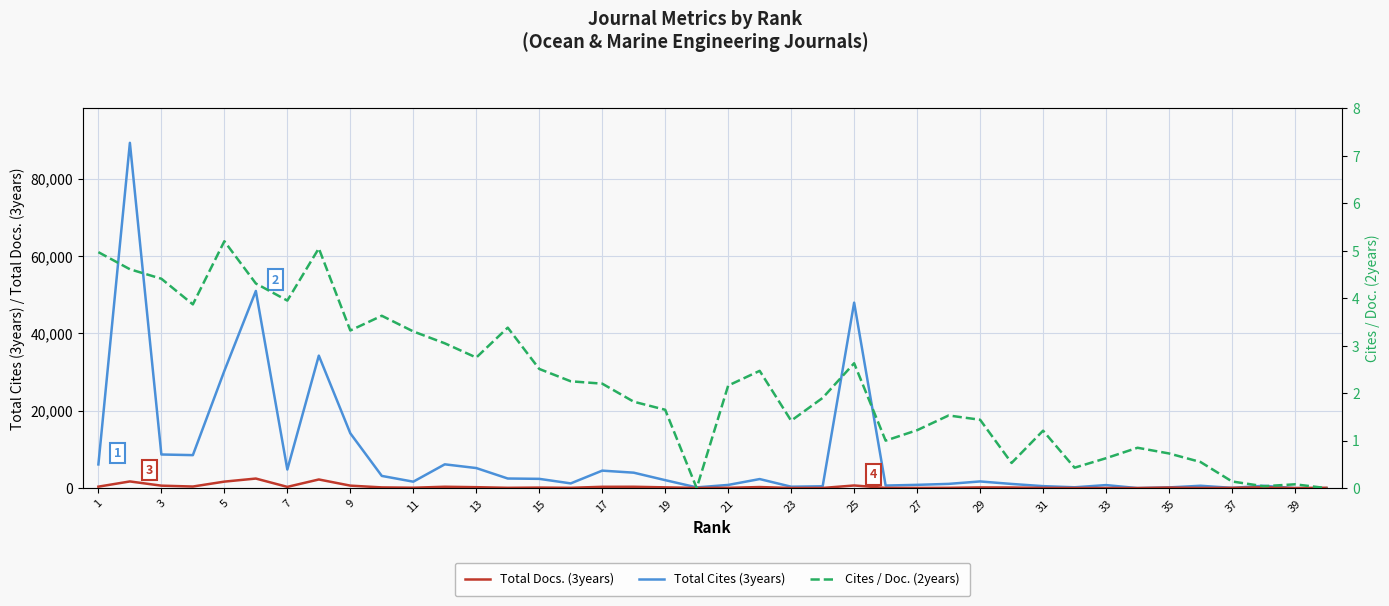

True or false: Cites / Doc. (2years) has a value of 0.5 at 27.

False